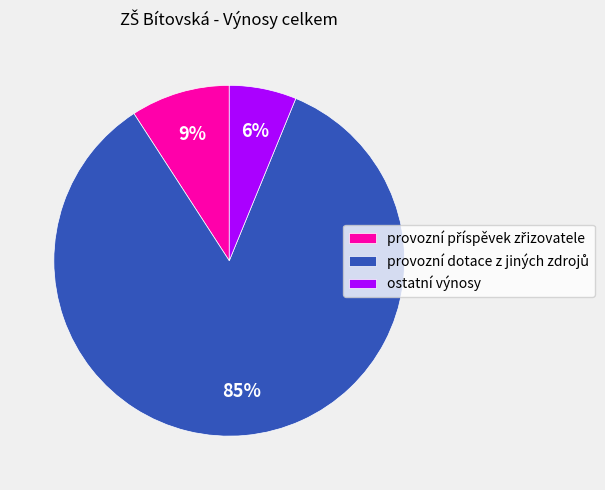

To the nearest percent, what is the average slice percentage?

33%